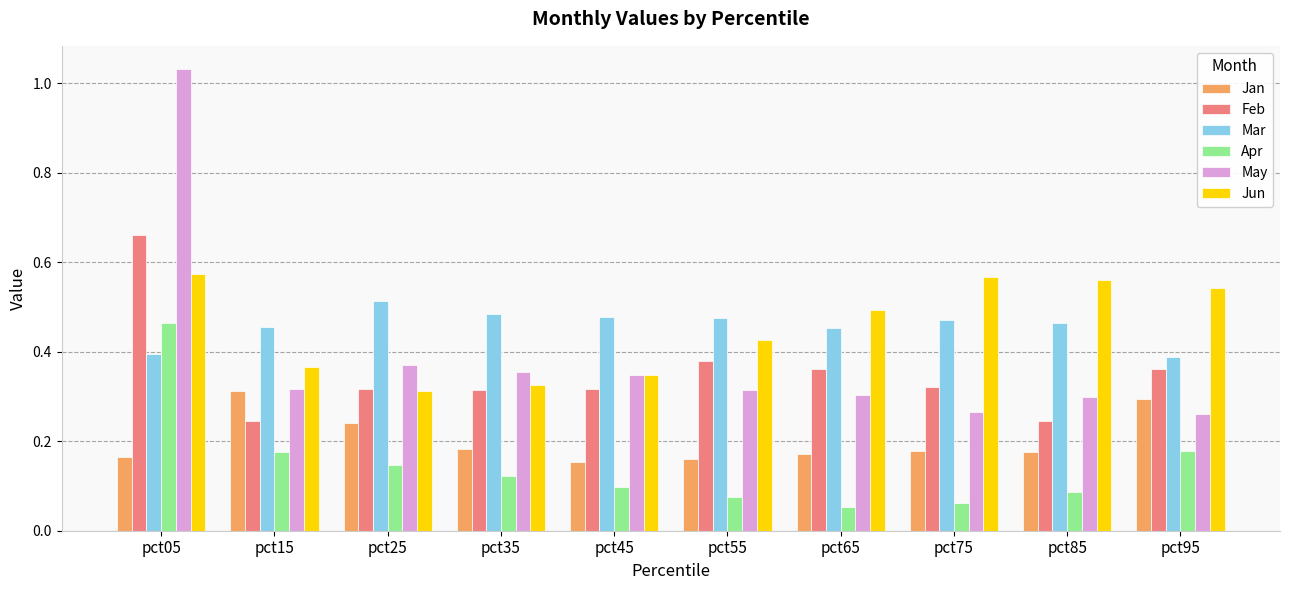

How many Feb values are between 0 and 1?

10